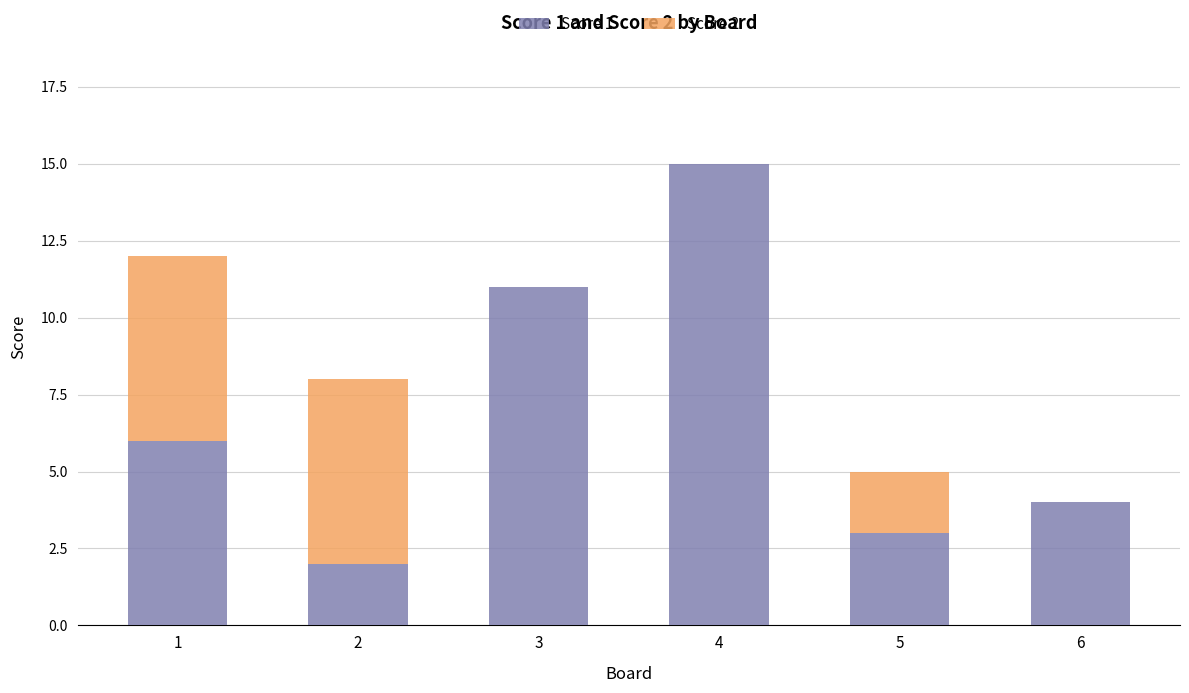

What is the highest value of the Score 1 series?

15